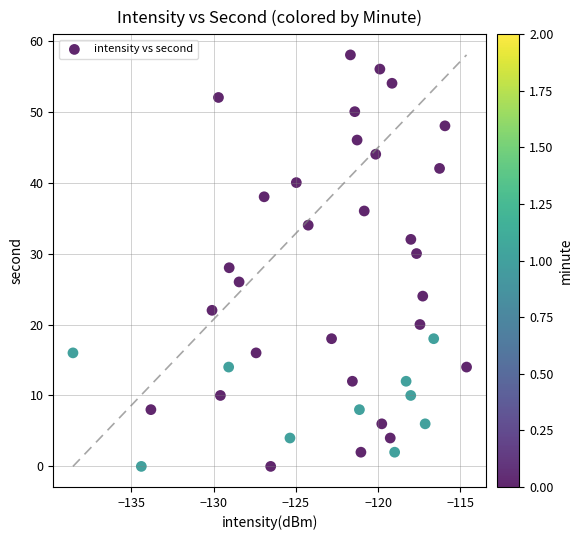

What is the range of Y values (max minus min)?

58